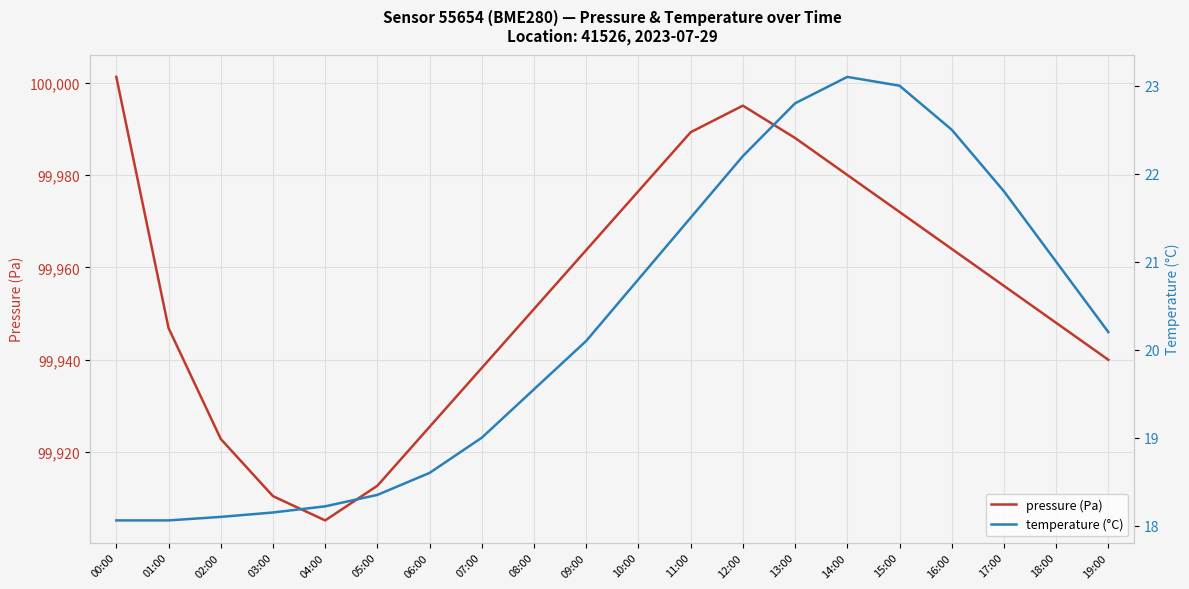

What position from the right is 07:00?

13